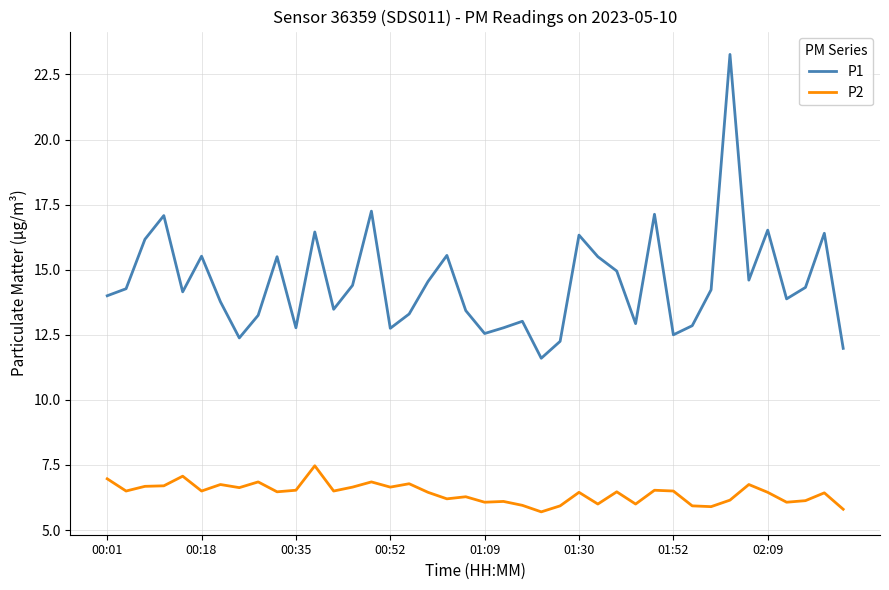

What is the maximum value for P1?

23.3